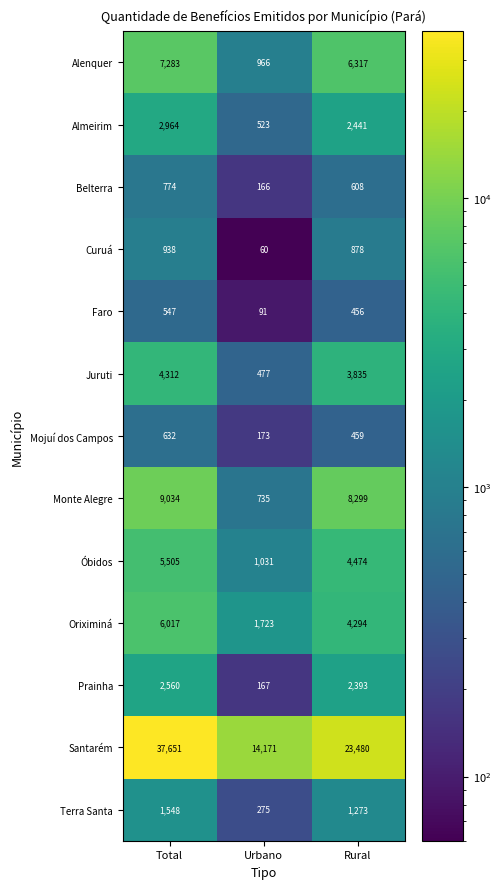

Which series has the largest total across all categories?

Santarém